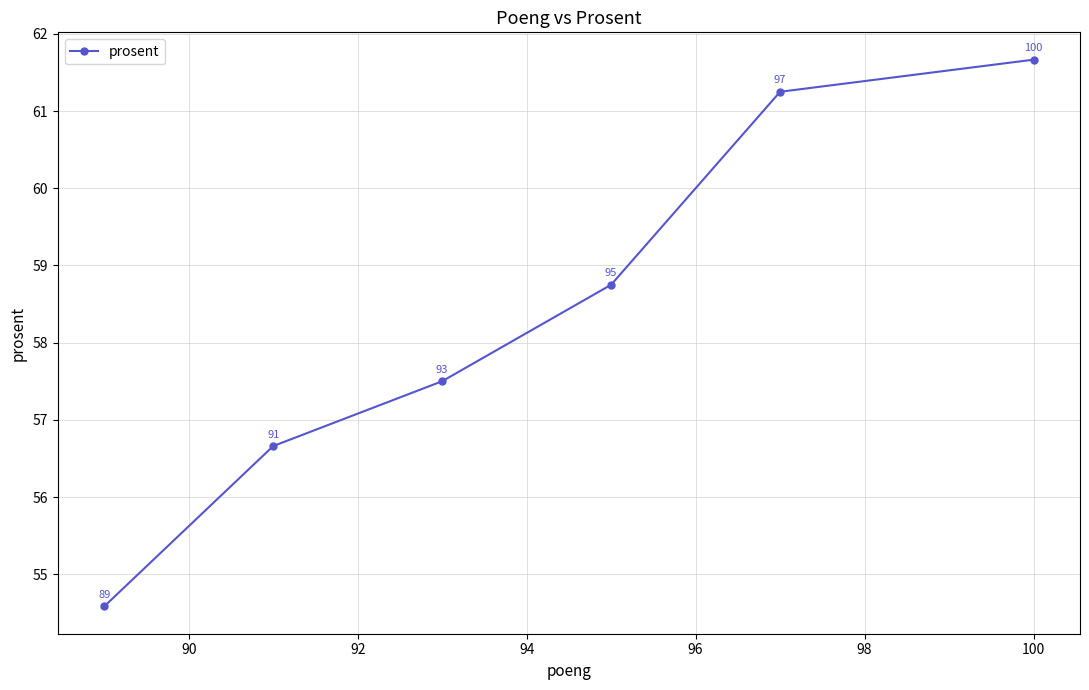

What is the difference between the maximum and second lowest values?

5.0